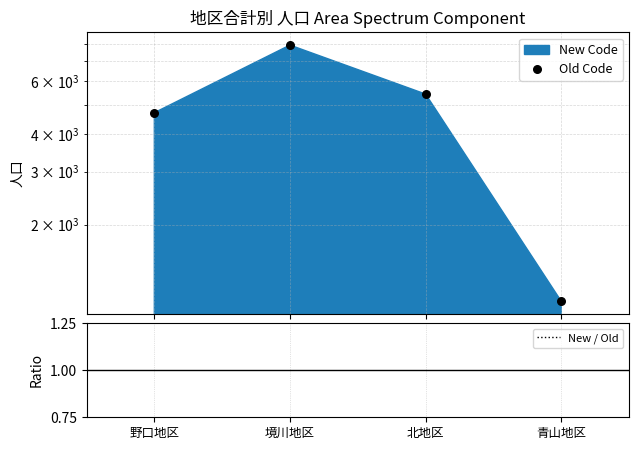

At which category is the sum across all series the highest?

境川地区